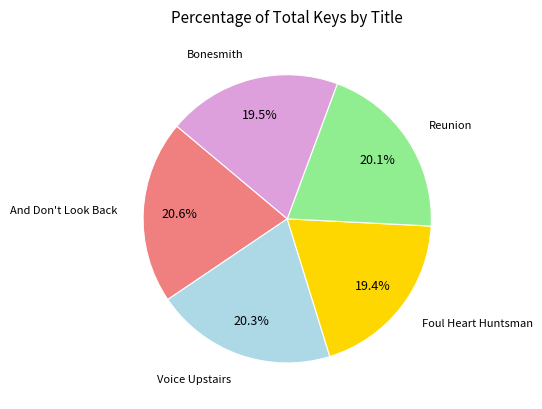

Does any single category account for the majority?

No